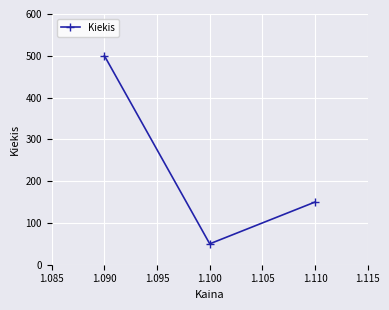

Rank the categories by value from highest to lowest.

1.090, 1.110, 1.100